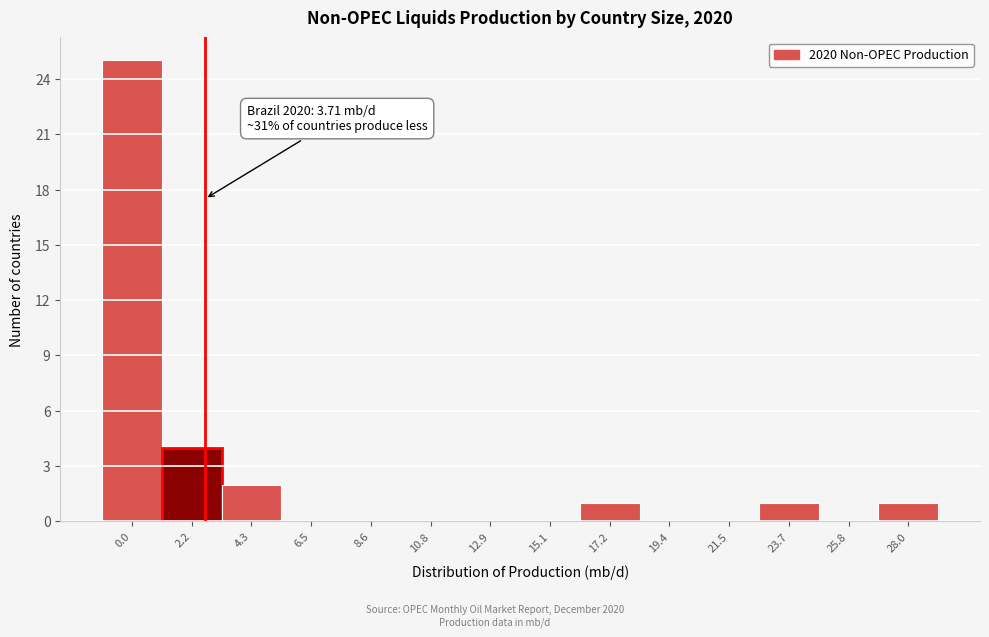

At which label is the value closest to 12?

2.2